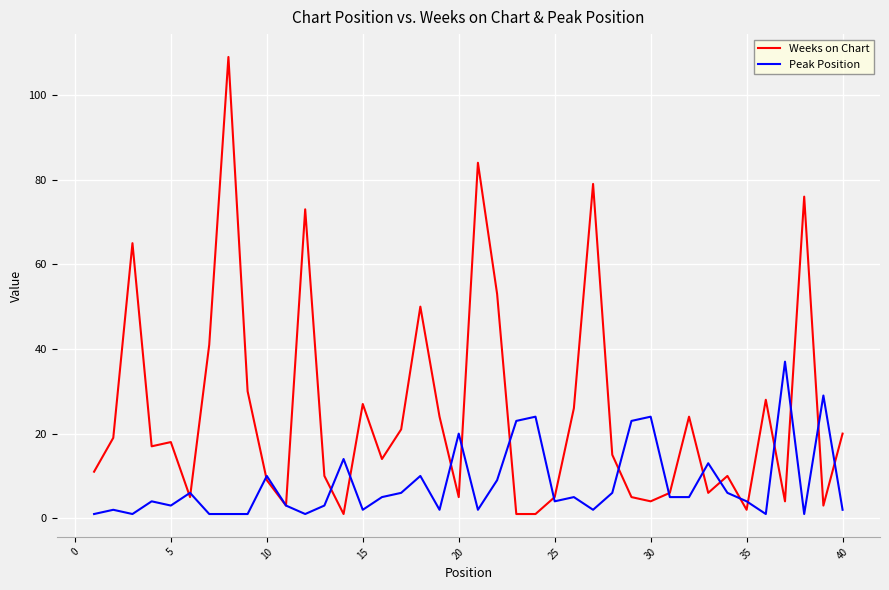

Is this an area chart (filled region under the line)?

No